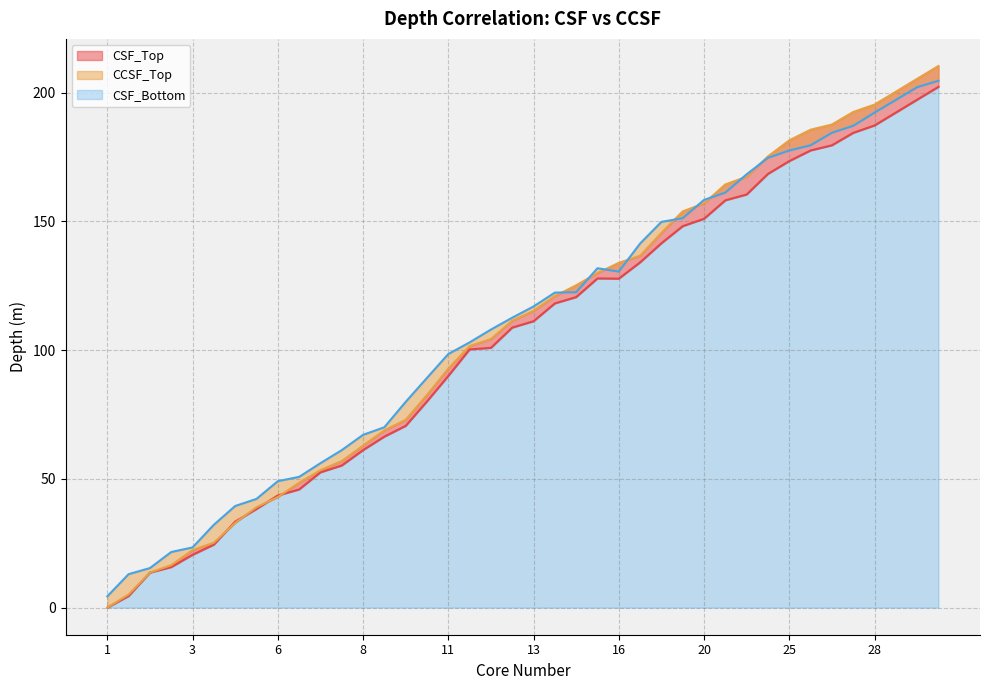

What is the sum of the CCSF_Top values at 18 and 28?

331.9